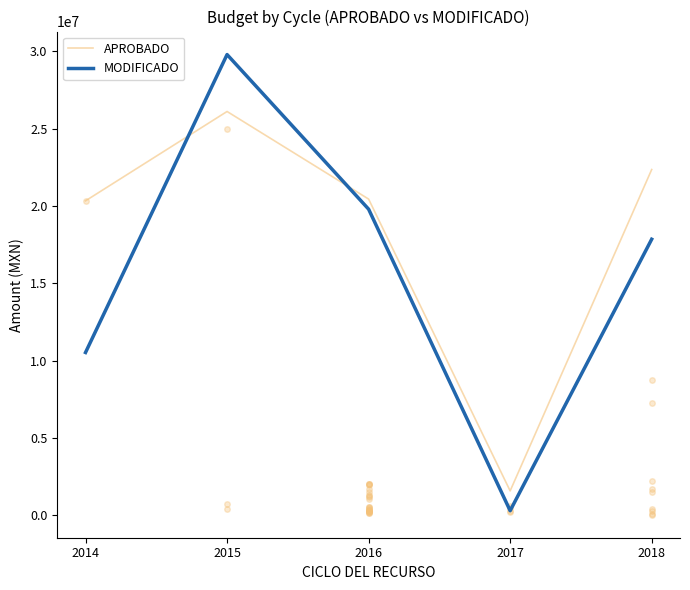

The APROBADO series shows 43324014.7 at 2015. True or false?

False